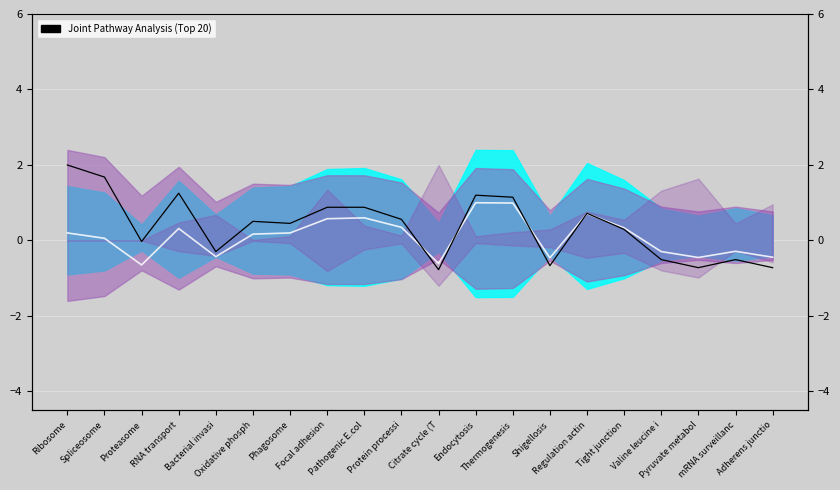

What position from the left is mRNA surveillanc?

19